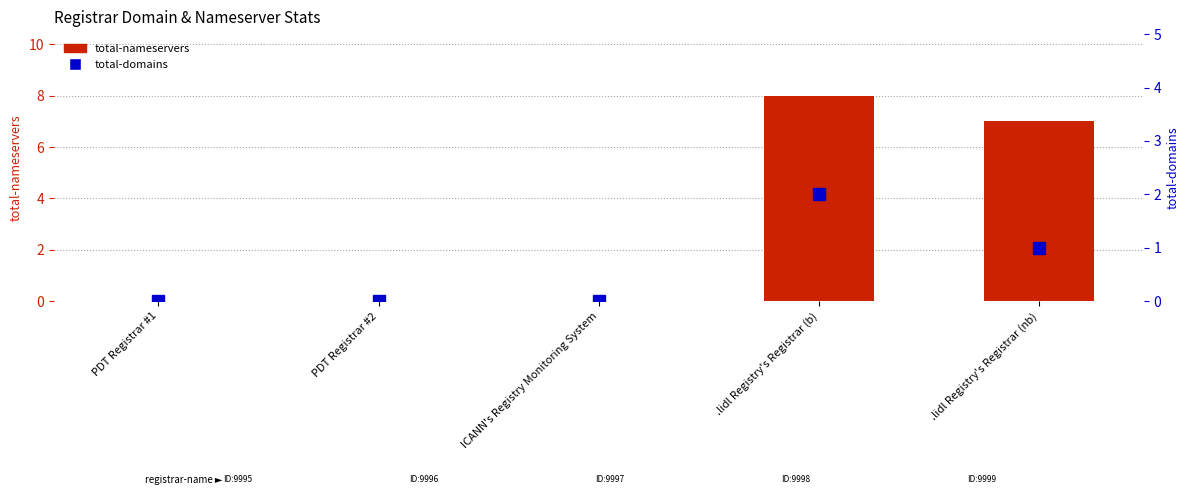

At .lidl Registry's Registrar (b), list the series in order from largest to smallest.

total-nameservers, total-domains